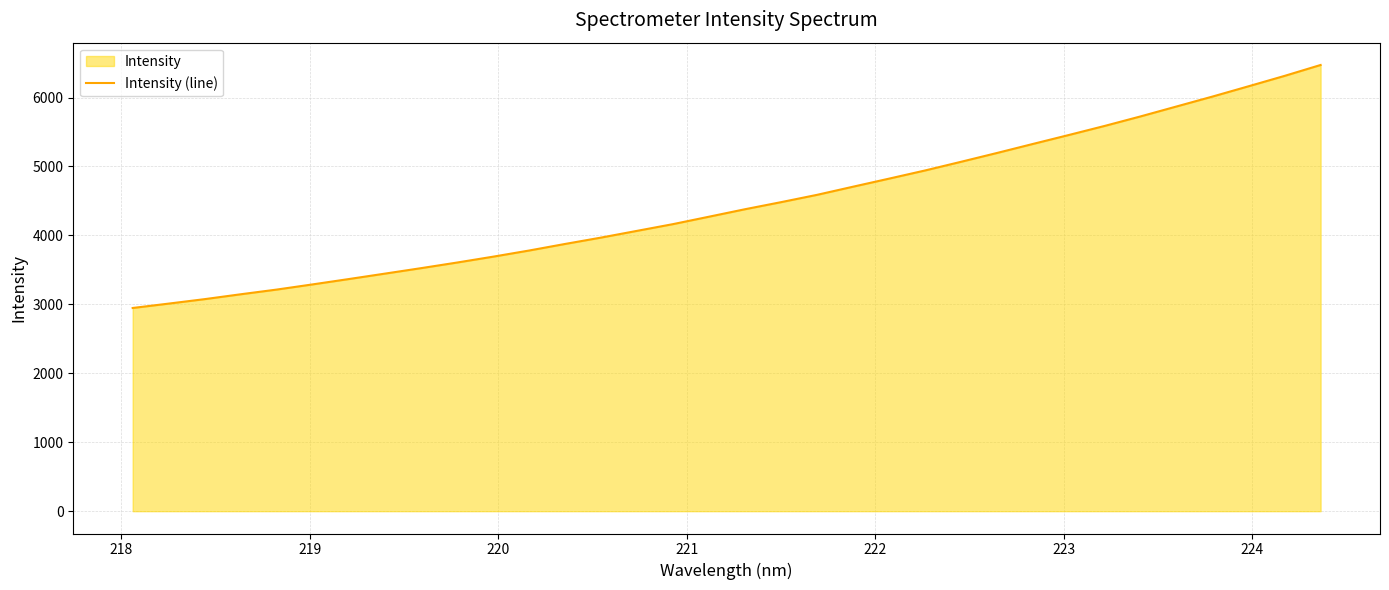

What is the difference between the maximum and minimum values?

3524.8